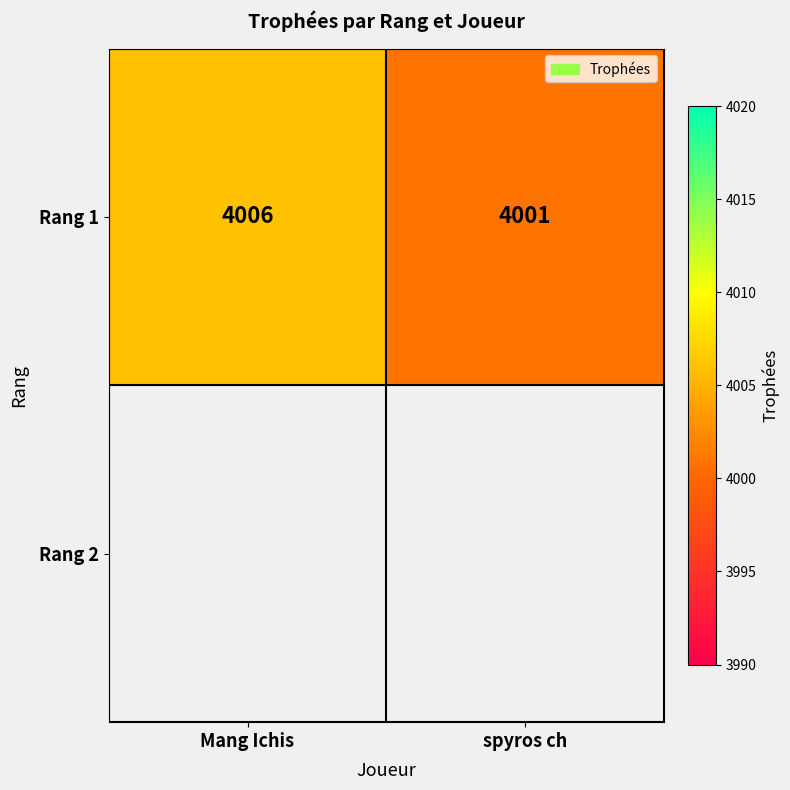

What is the greatest value displayed?

4006